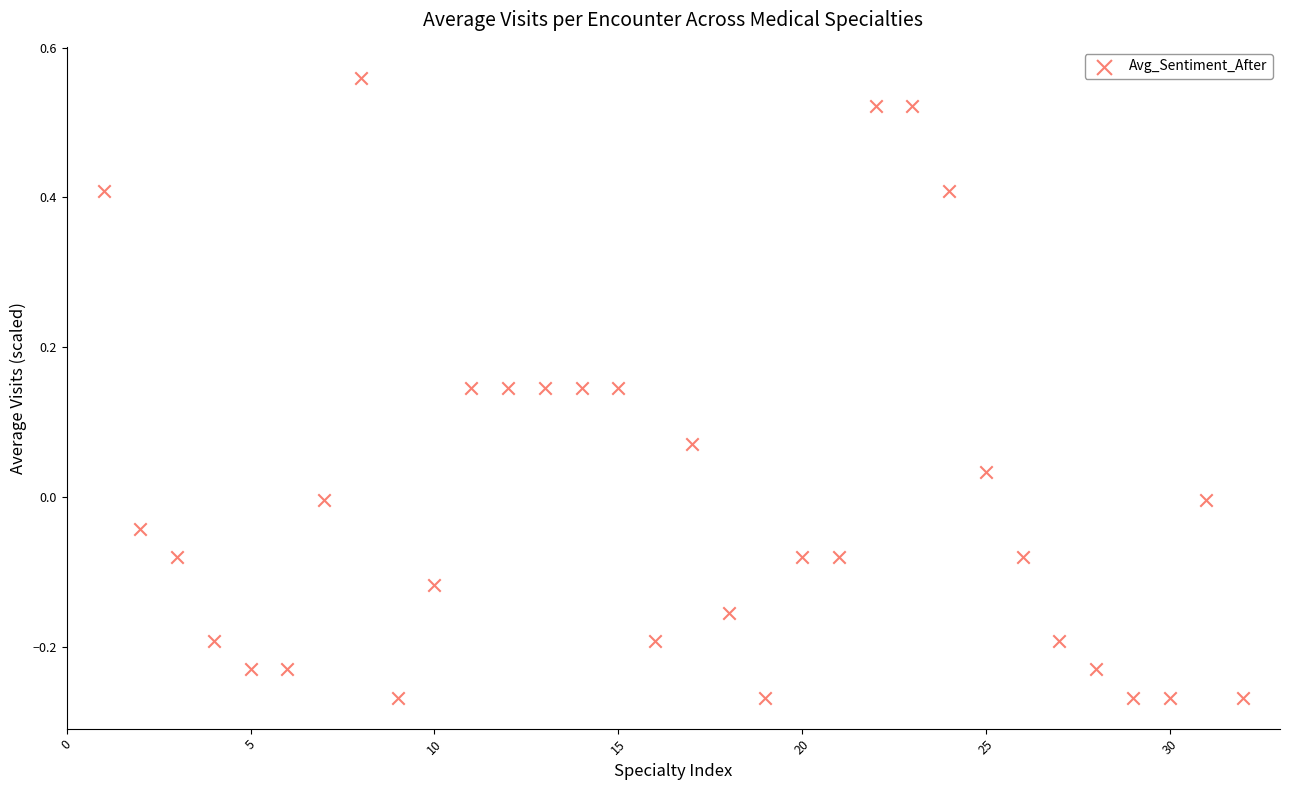

What is the range of Y values (max minus min)?

0.8